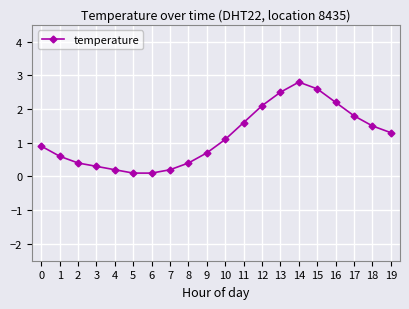

How many lines are shown in the chart?

1